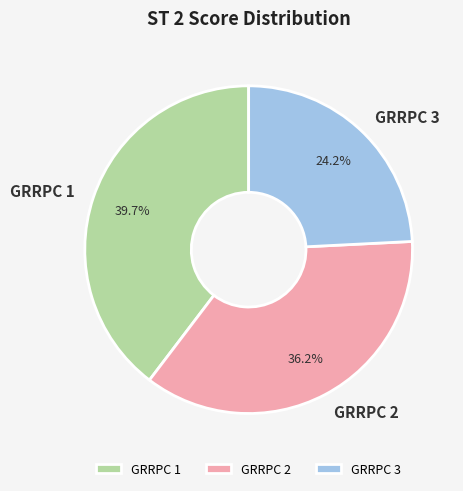

To the nearest percent, what portion does GRRPC 2 represent?

36%